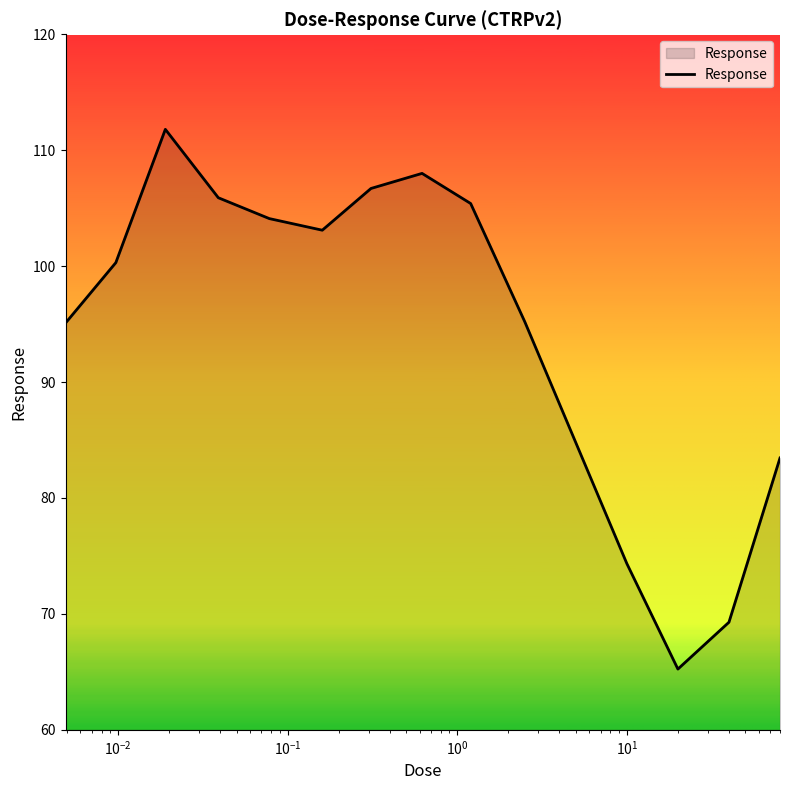

What is the minimum value shown in the chart?

65.2